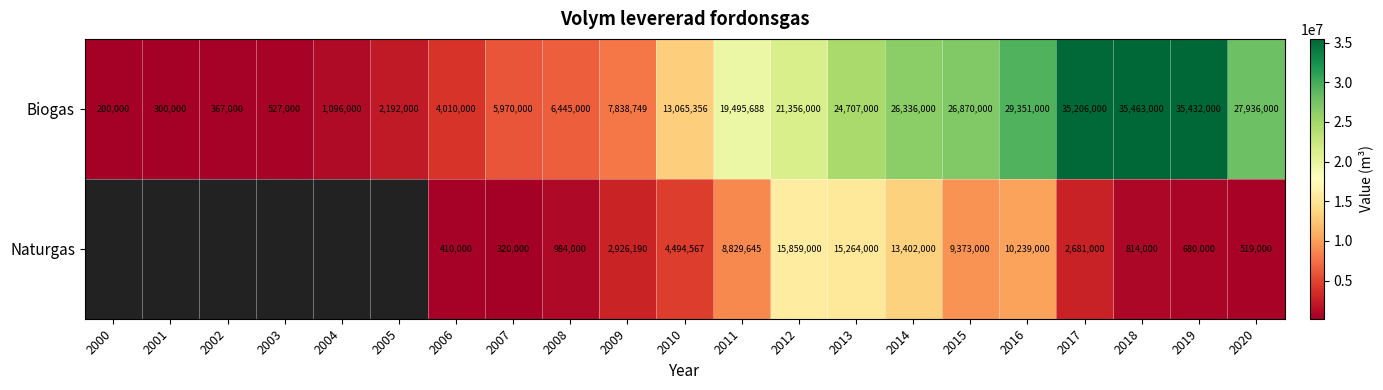

True or false: Naturgas has a value of 14652168.8 at 2016.

False